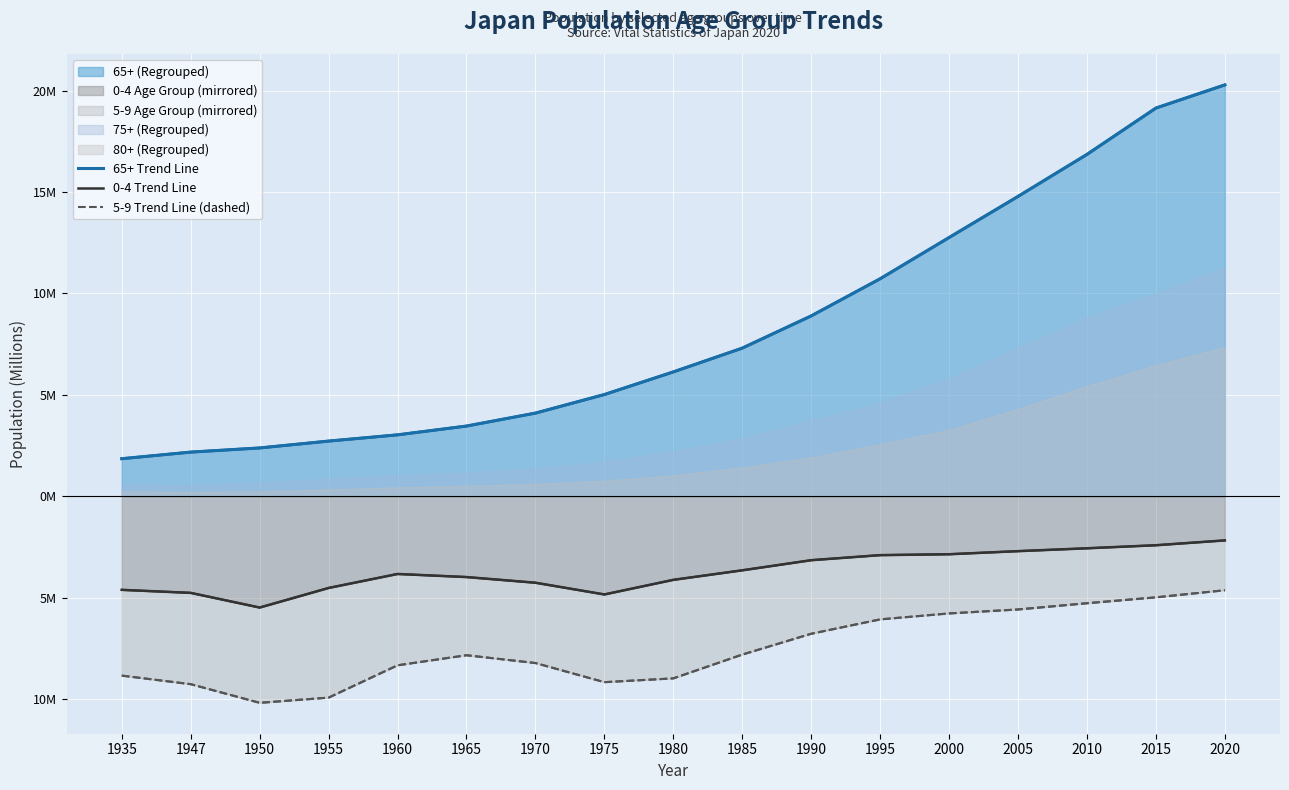

What is the sum of the 0-4 Trend Line values at 1990 and 2000?

-6.0